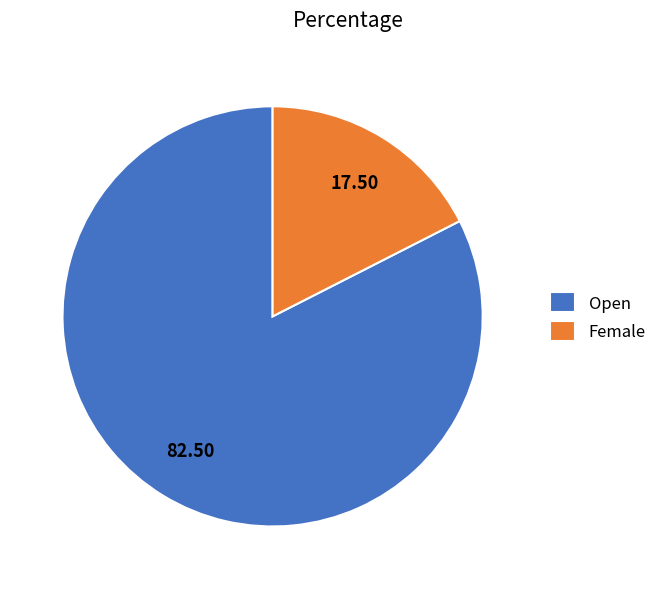

Between Female and Open, which is larger?

Open